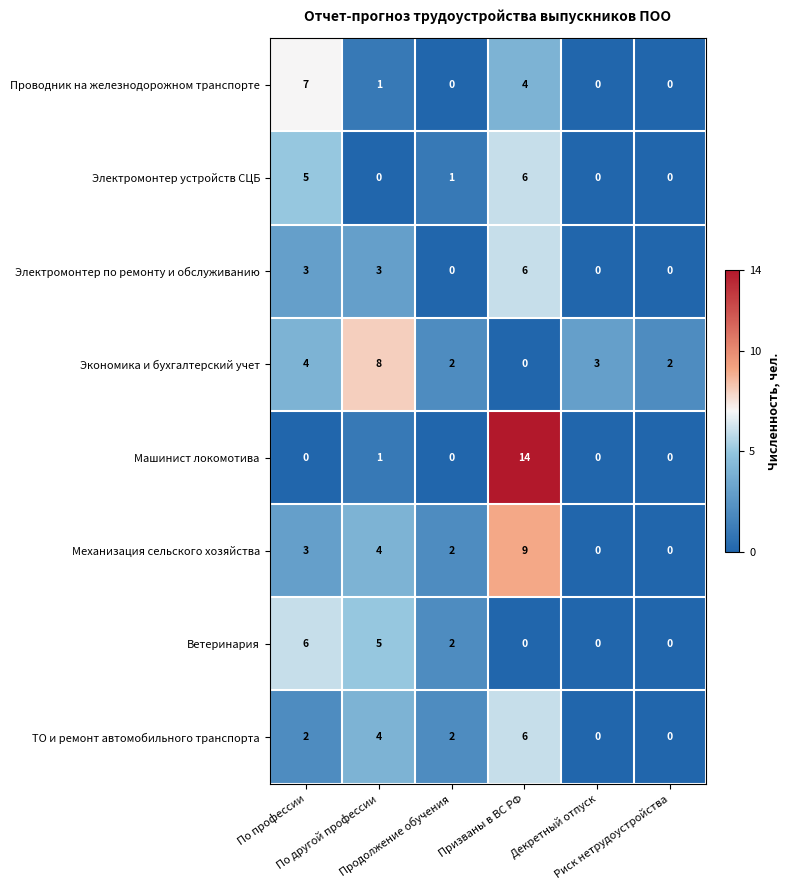

What is the total value across all series at Риск нетрудоустройства?

2